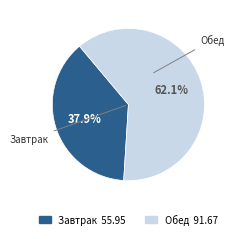

Is there any slice that represents more than half of the pie?

Yes